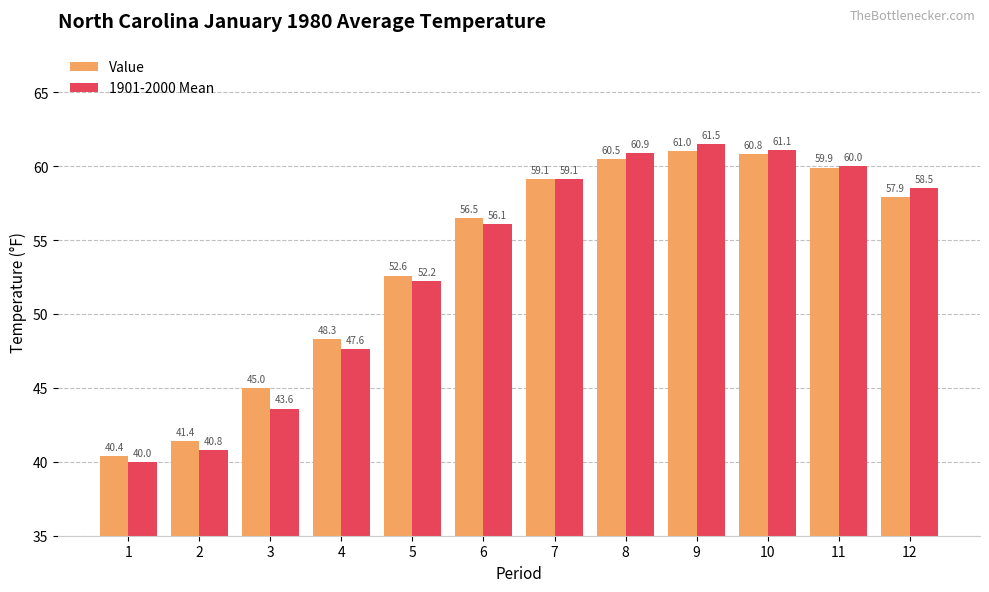

Reading left to right, extract all data points from this chart.

Value: 1=40.4	2=41.4	3=45.0	4=48.3	5=52.6	6=56.5	7=59.1	8=60.5	9=61.0	10=60.8	11=59.9	12=57.9
1901-2000 Mean: 1=40.0	2=40.8	3=43.6	4=47.6	5=52.2	6=56.1	7=59.1	8=60.9	9=61.5	10=61.1	11=60.0	12=58.5